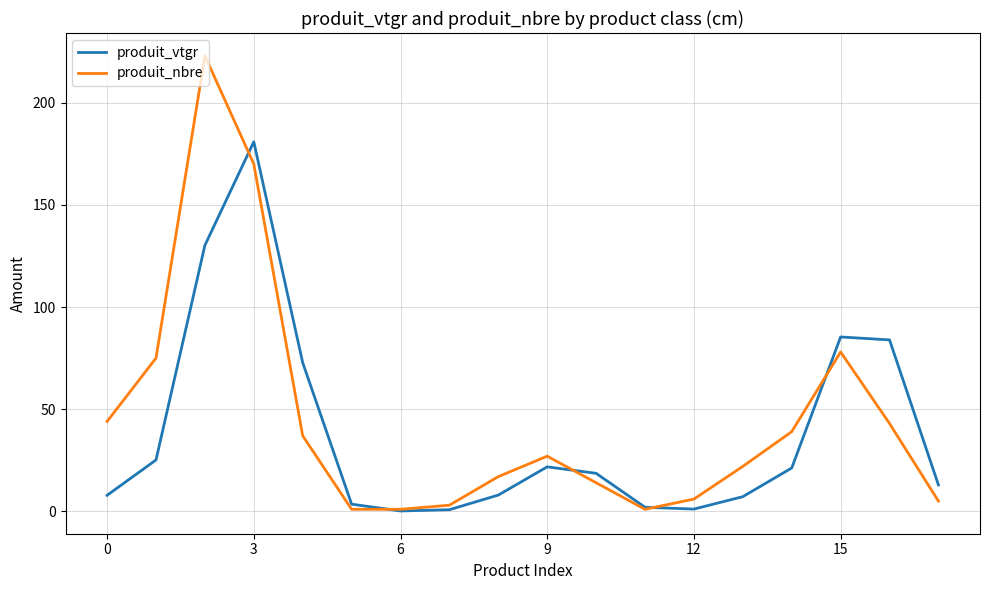

What is the highest value of the produit_vtgr series?

180.9